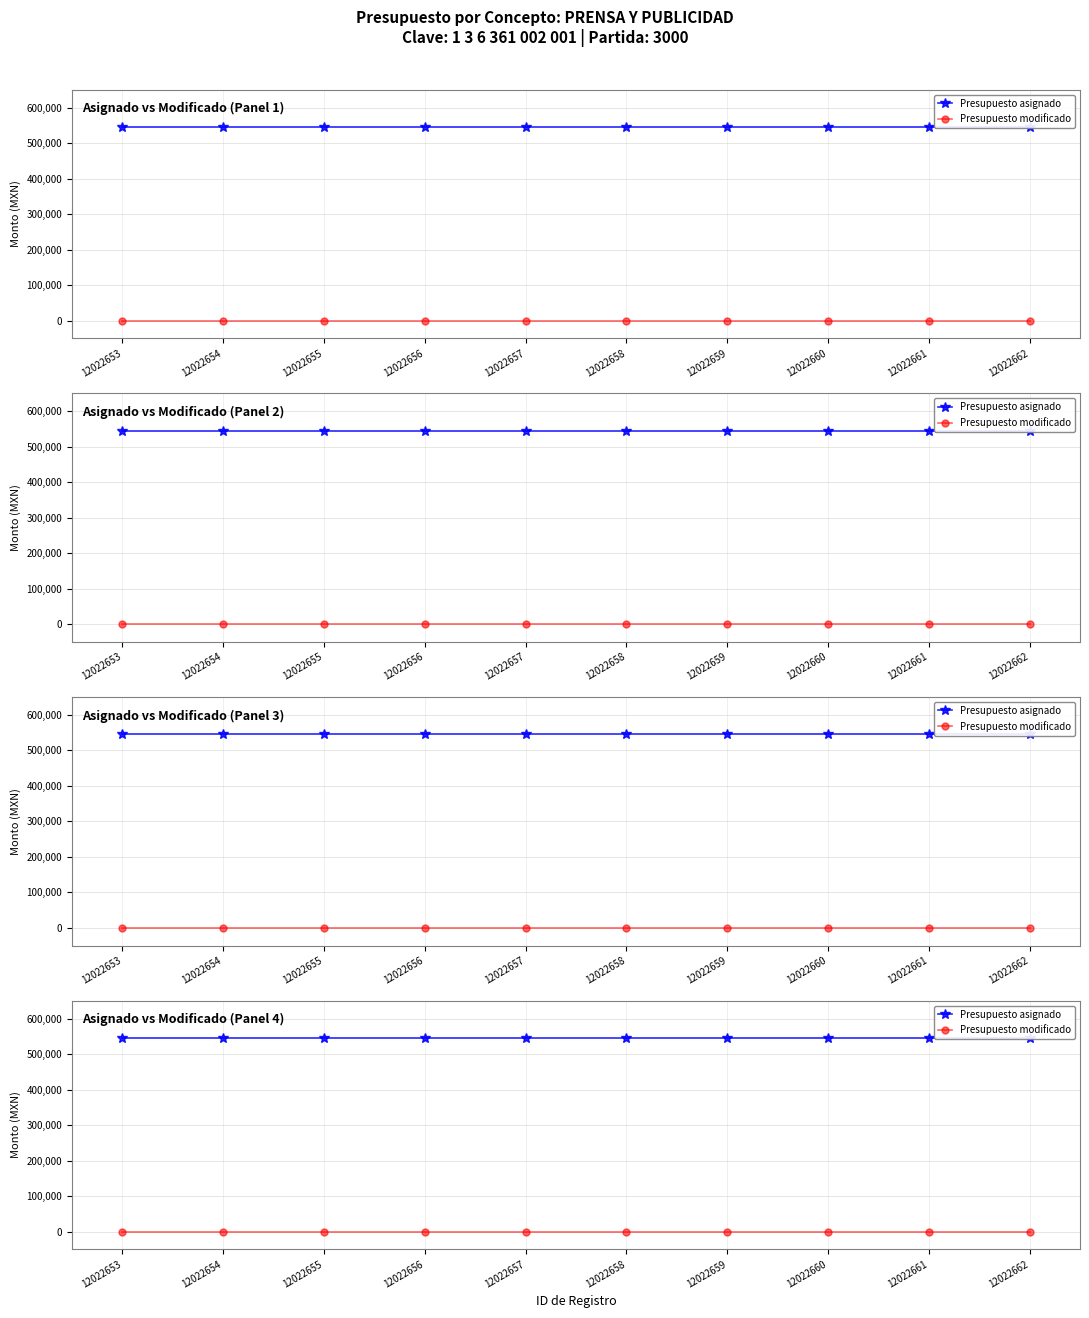

Reading right to left, extract all data points from this chart.

Presupuesto asignado: 545399.8	545399.8	545399.8	545399.8	545399.8	545399.8	545399.8	545399.8	545399.8	545399.8
Presupuesto modificado: 0.0	0.0	0.0	0.0	0.0	0.0	0.0	0.0	0.0	0.0